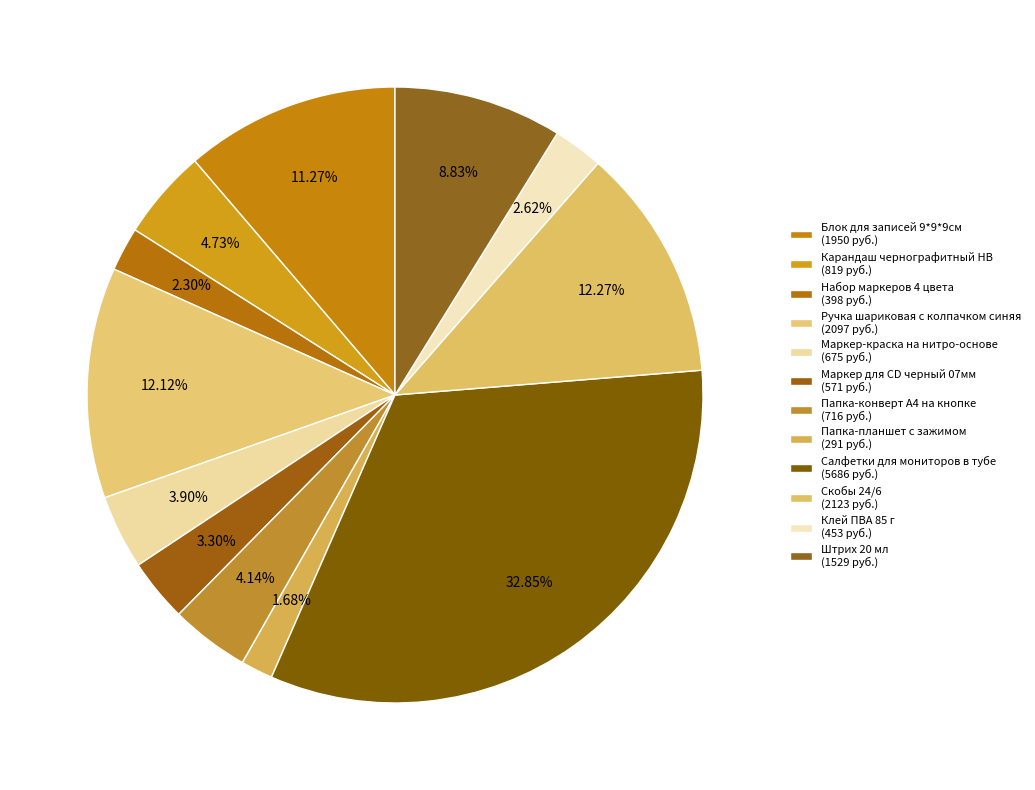

What is the ratio of the value at Маркер-краска на нитро-основе to the value at Карандаш чернографитный НВ?

0.8